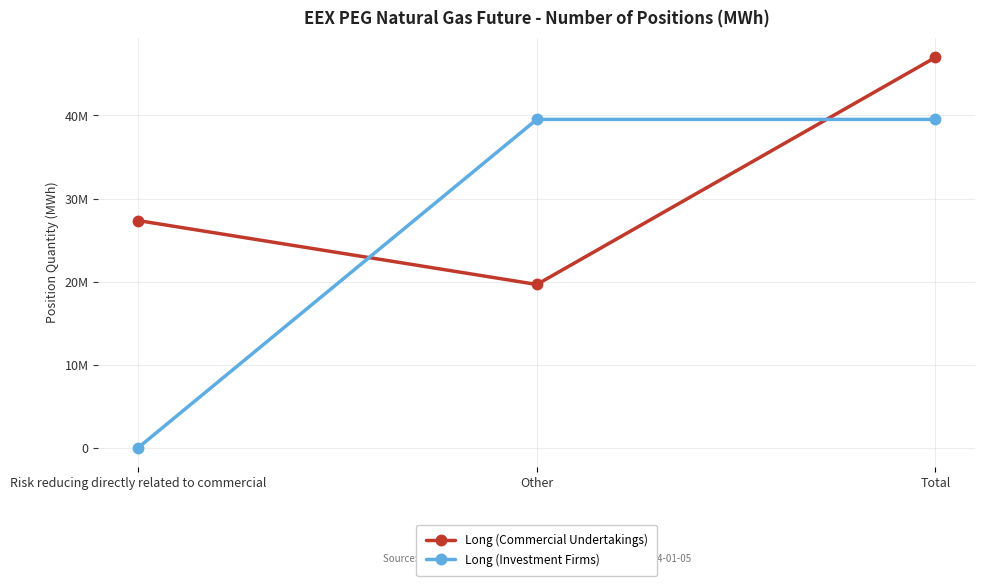

What is the value of the Long (Investment Firms) point at the 3rd from the left?

39527276